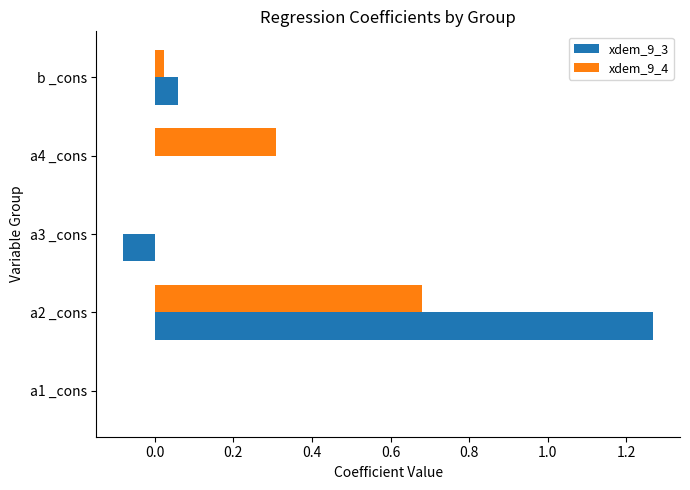

Which label corresponds to the largest value in the chart?

a2 _cons